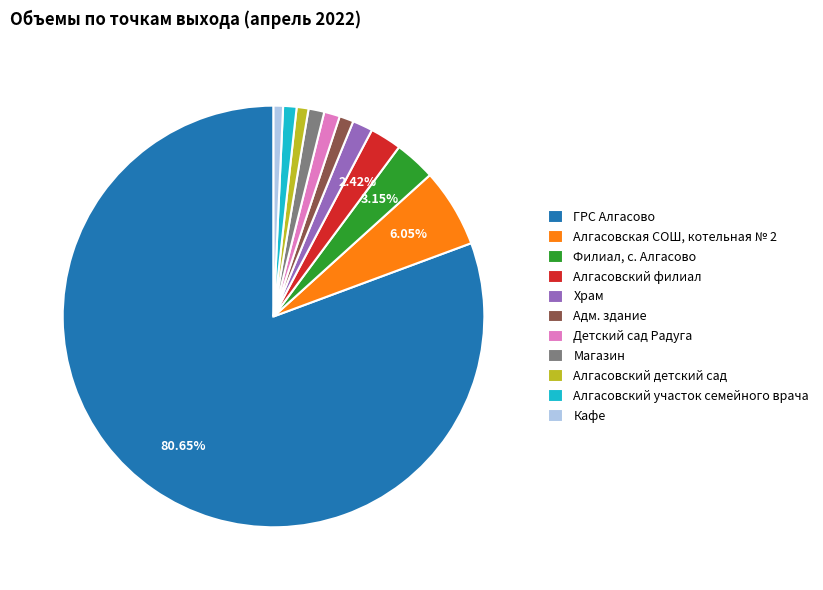

Do Алгасовский детский сад and Детский сад Радуга together represent more than half of the pie?

No